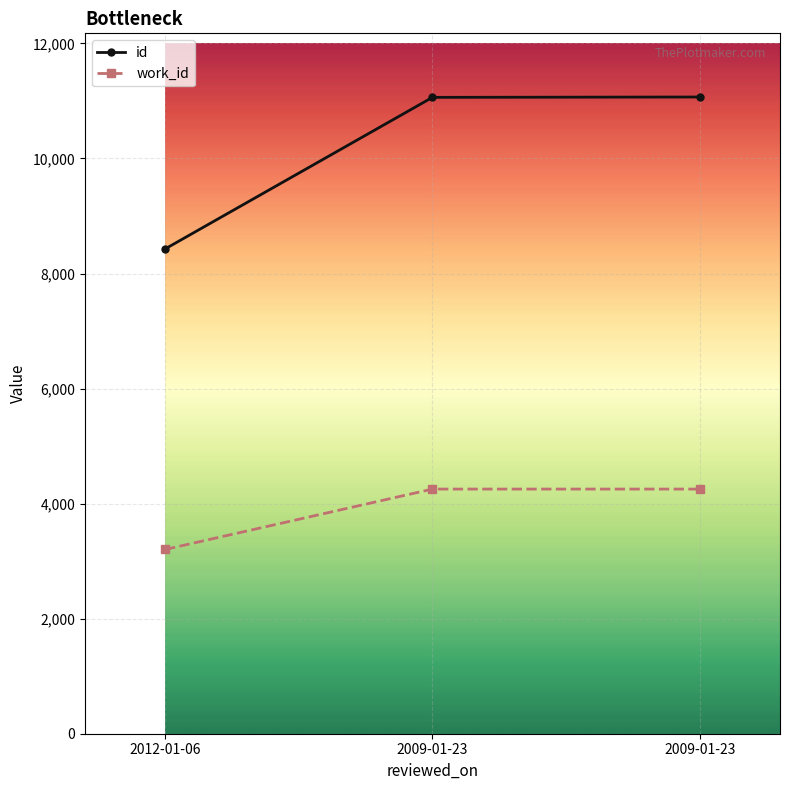

How many lines are shown in the chart?

2